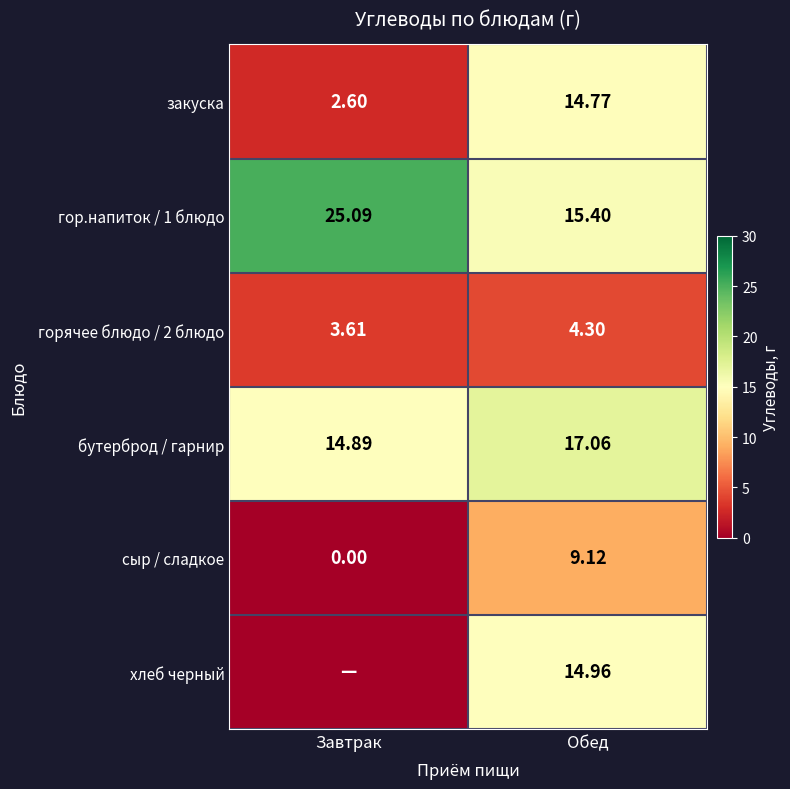

True or false: горячее блюдо / 2 блюдо has a value of 2.4 at Обед.

False